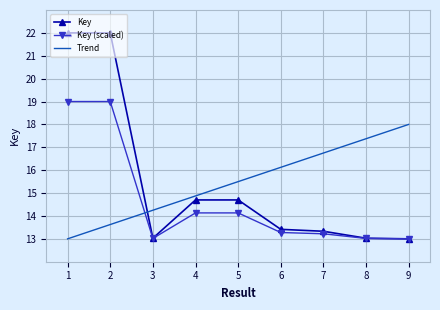

Rank the series by their maximum value, from highest to lowest.

Key, Key (scaled), Trend